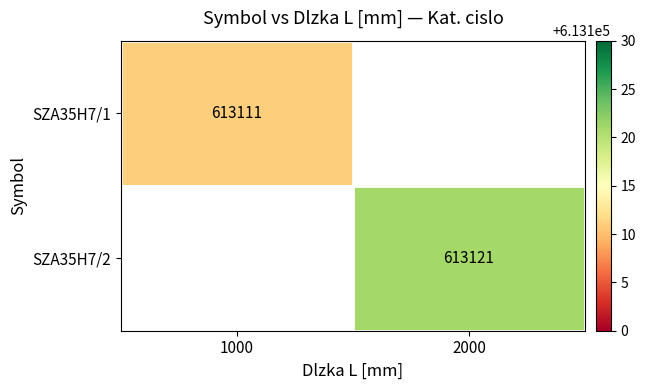

Is it true that SZA35H7/2 equals 613121 at 2000?

True